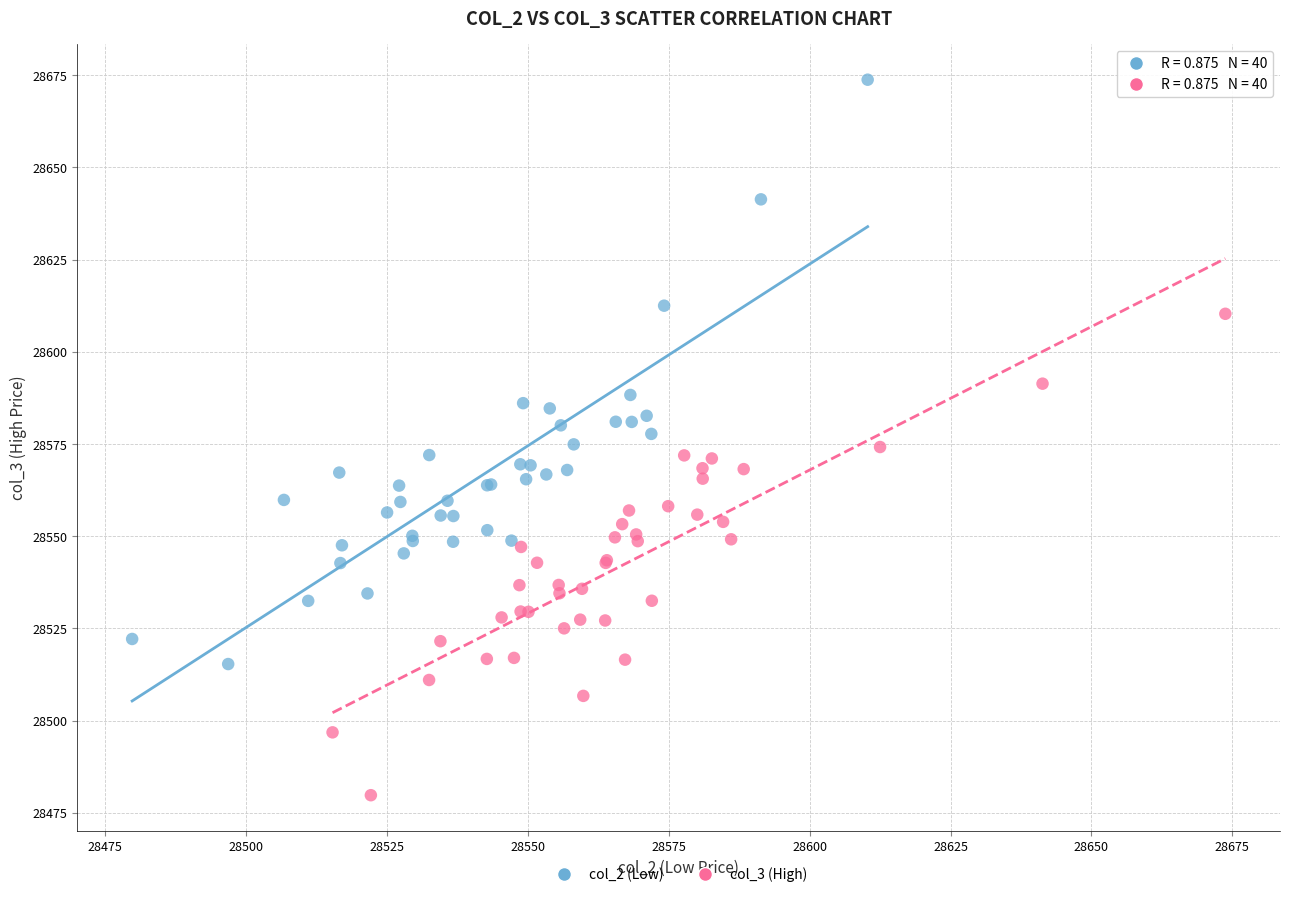

Which series contains the highest Y value?

col_2 (Low)